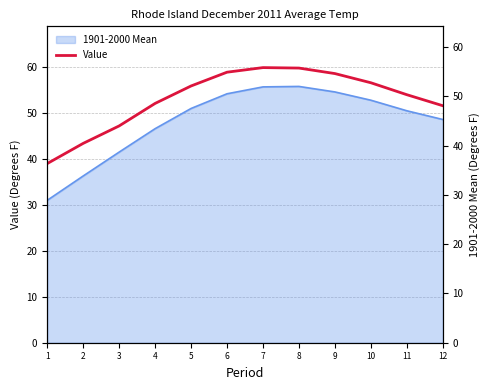

What is the greatest value displayed?

59.9